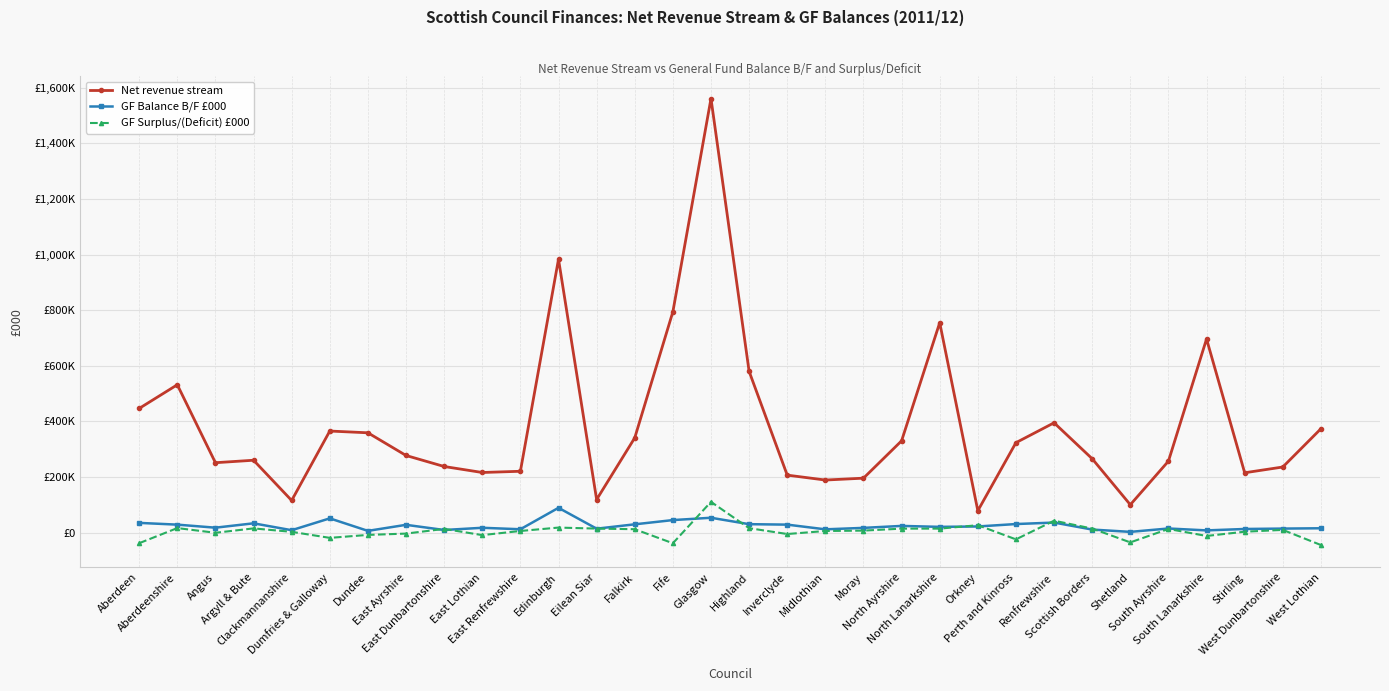

The GF Balance B/F £000 series shows 23359 at Stirling. True or false?

False